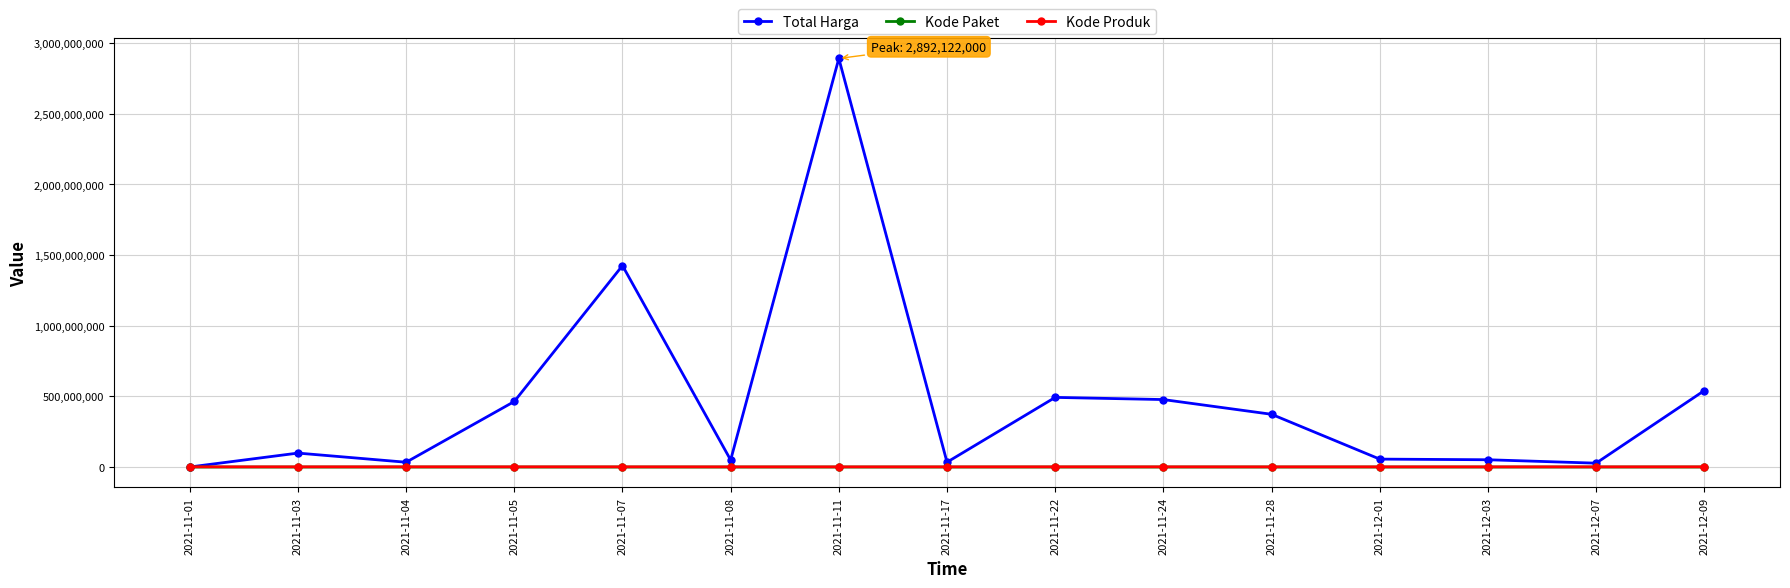

True or false: Total Harga has more than 2 interior local peaks.

True